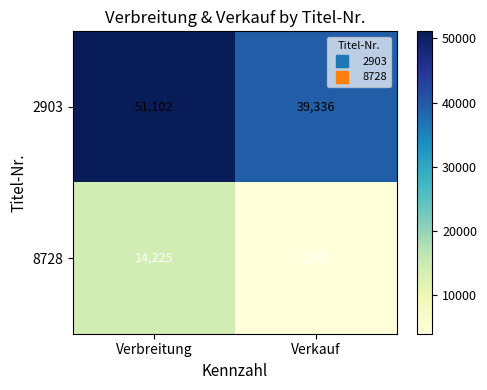

What value does the 2903 series have at Verkauf?

39336